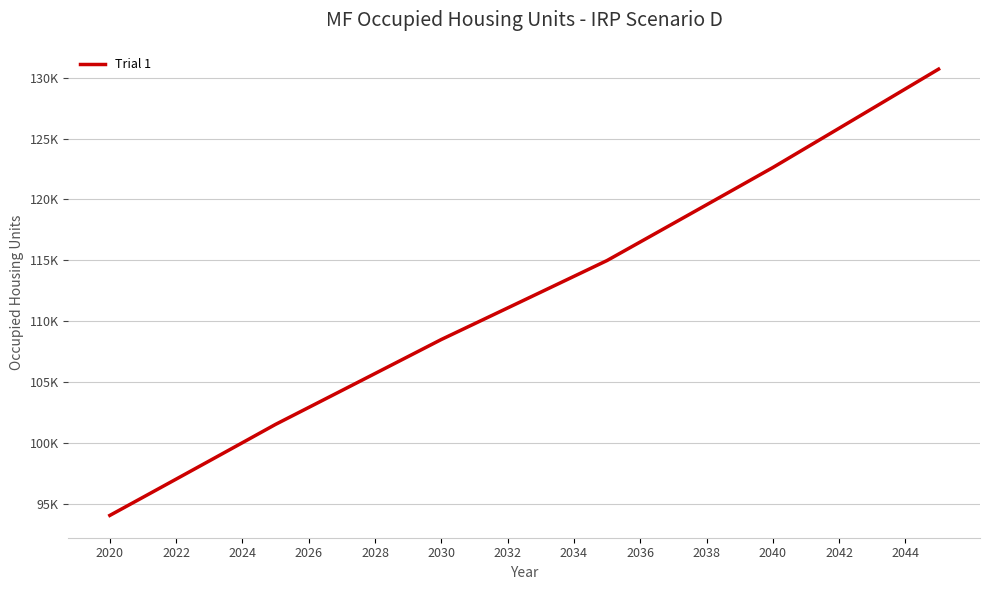

Is this an area chart (filled region under the line)?

No